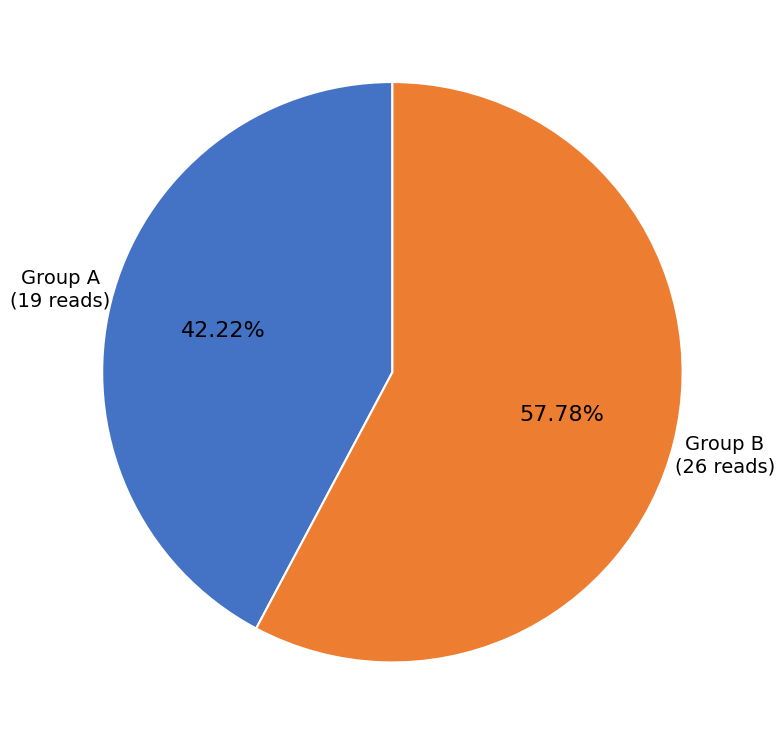

Is there a majority slice in this chart?

Yes